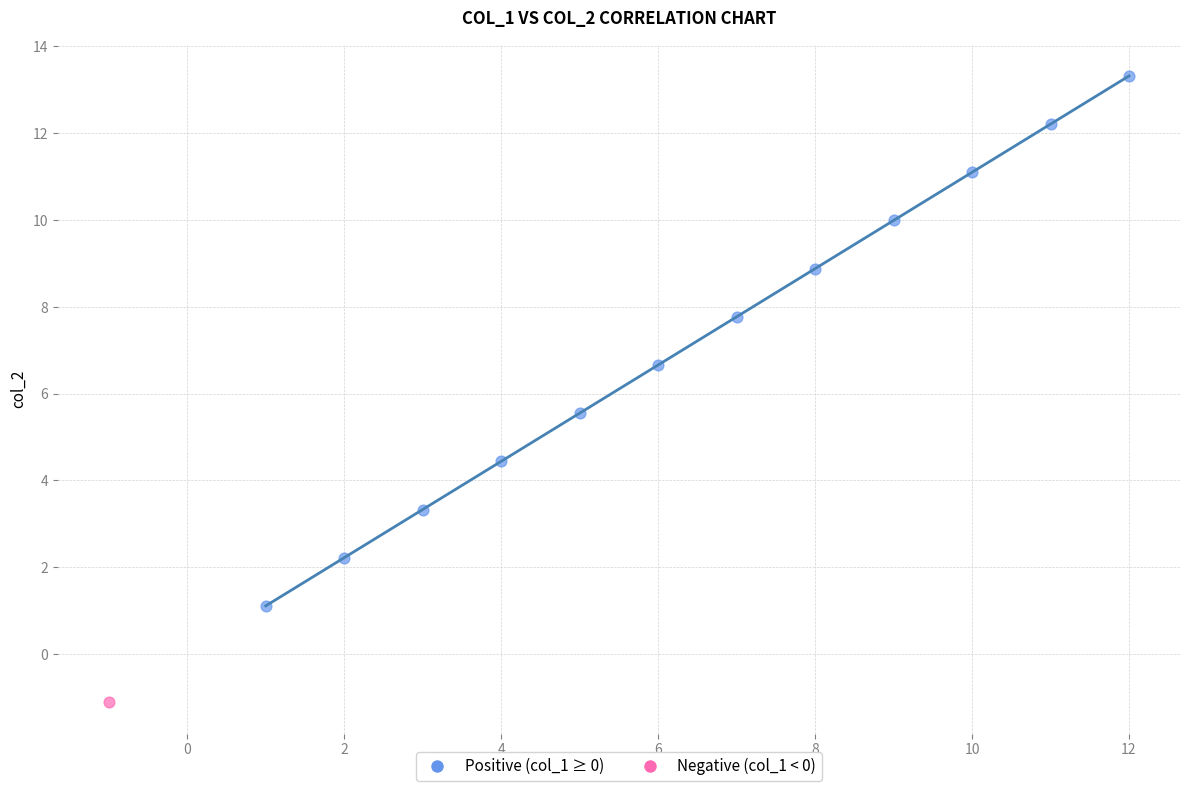

What are all the series names shown in the legend?

Positive (col_1 ≥ 0), Negative (col_1 < 0)